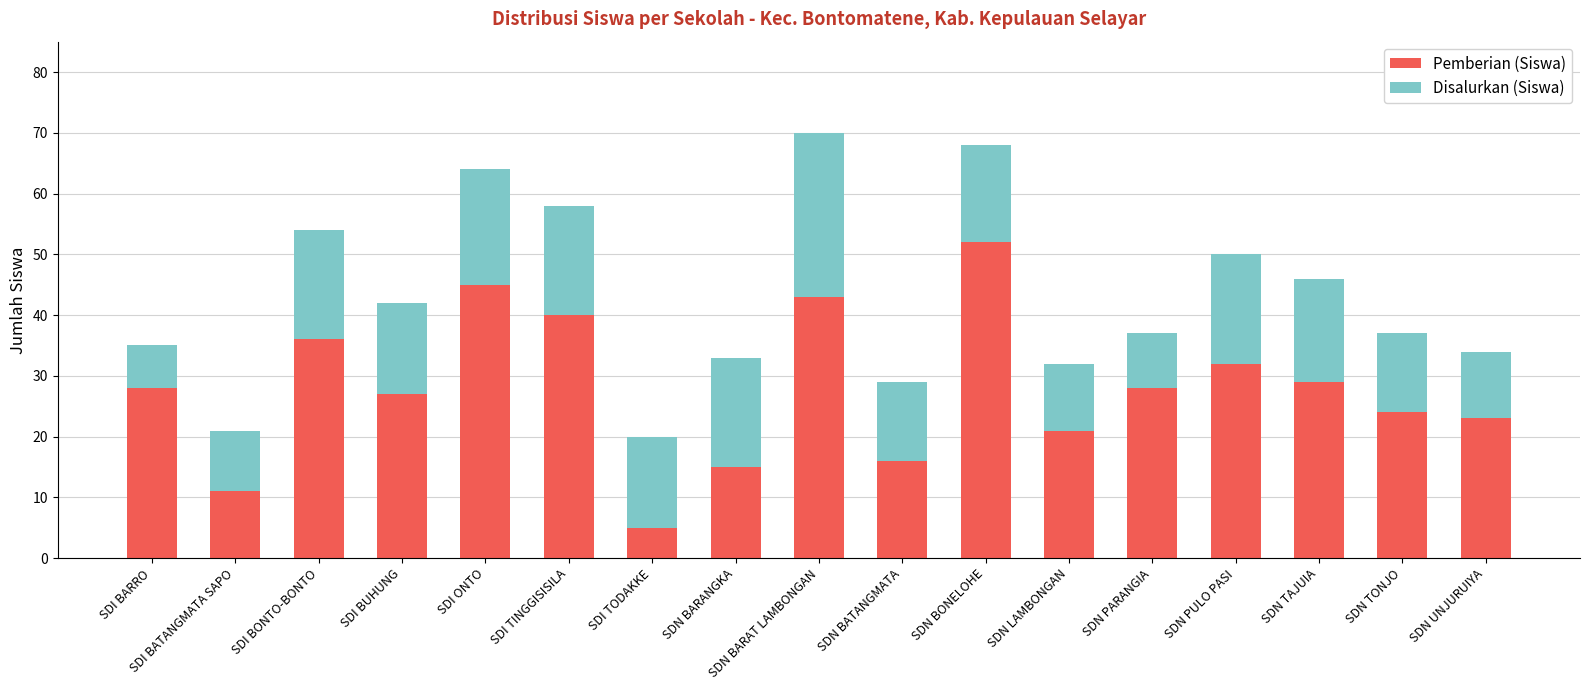

How many values in the Pemberian (Siswa) series are below 28?

8